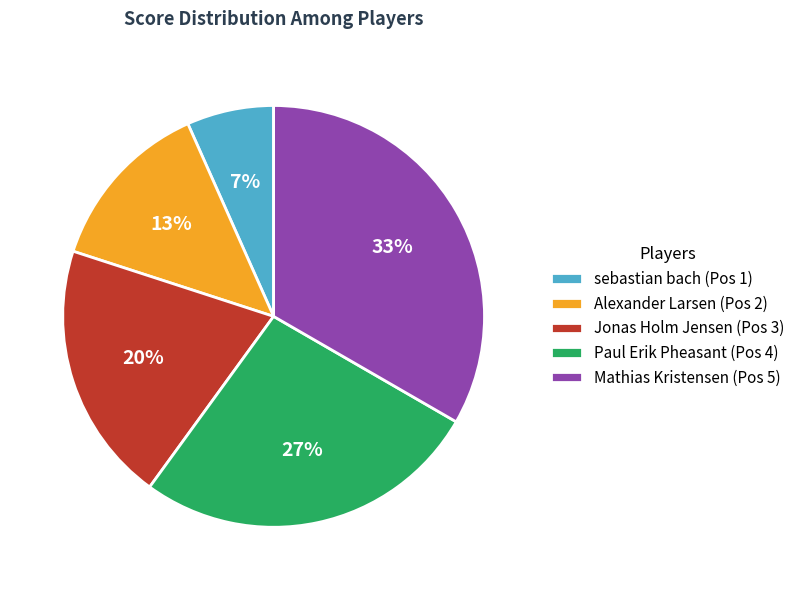

Is the sum of Paul Erik Pheasant (Pos 4) and Alexander Larsen (Pos 2) greater than half?

No